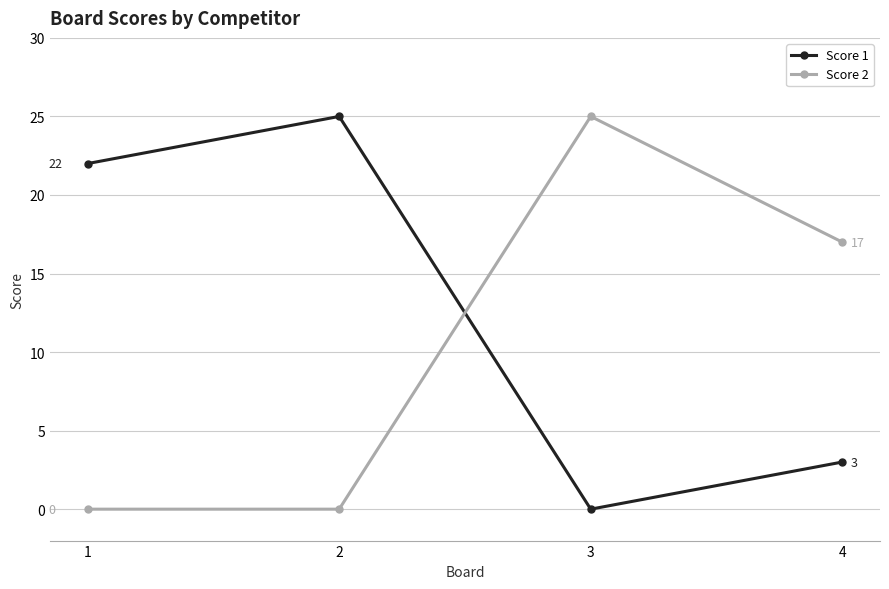

Is this an area chart (filled region under the line)?

No